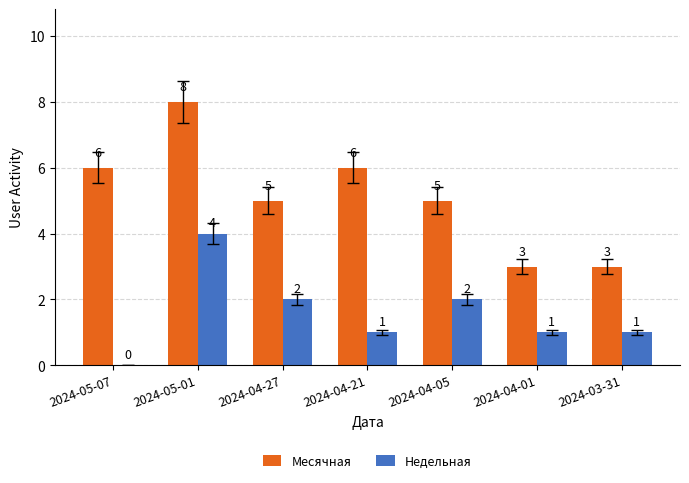

What is the maximum value shown in the chart?

8